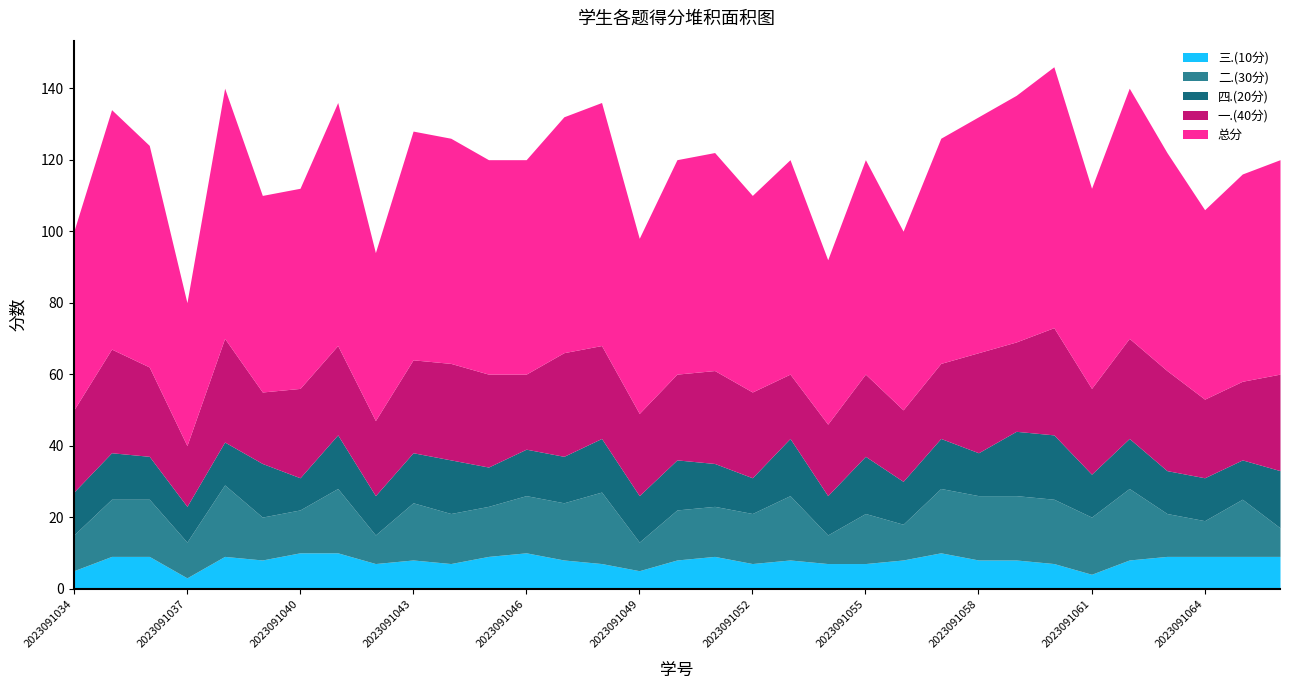

What is the difference between the 二.(30分) values at 2023091061 and 2023091040?

4